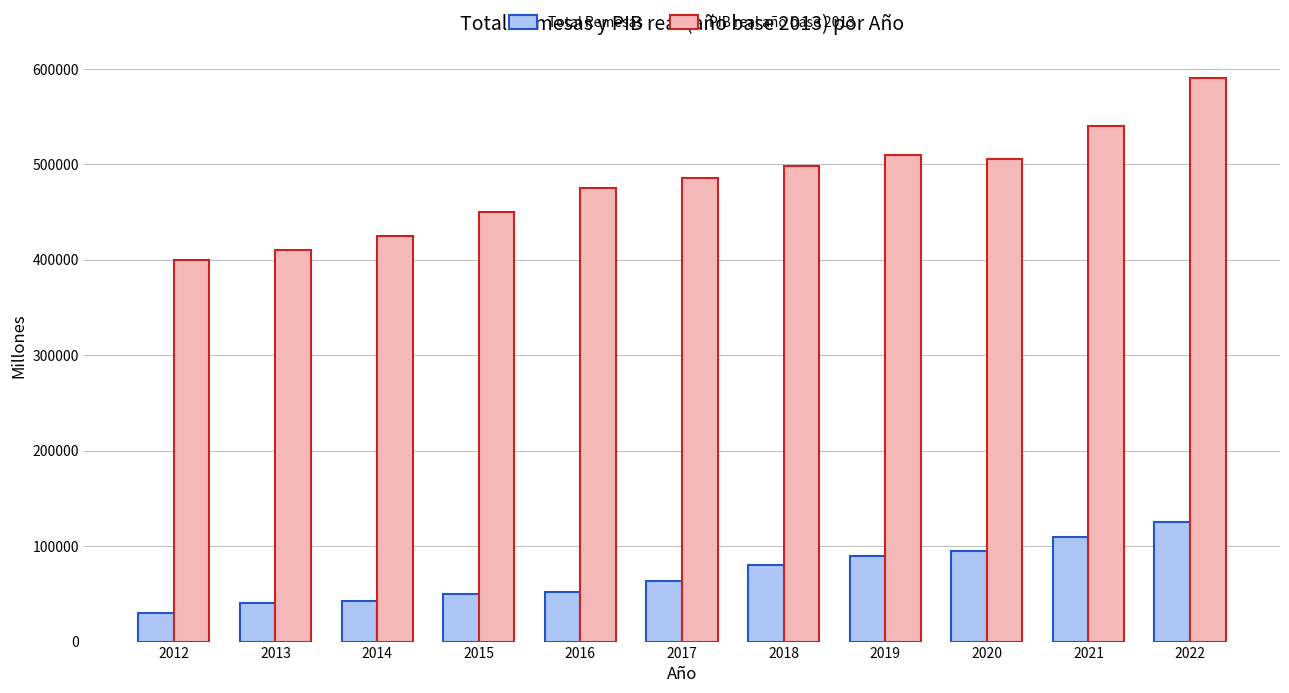

How many groups of bars are there?

11